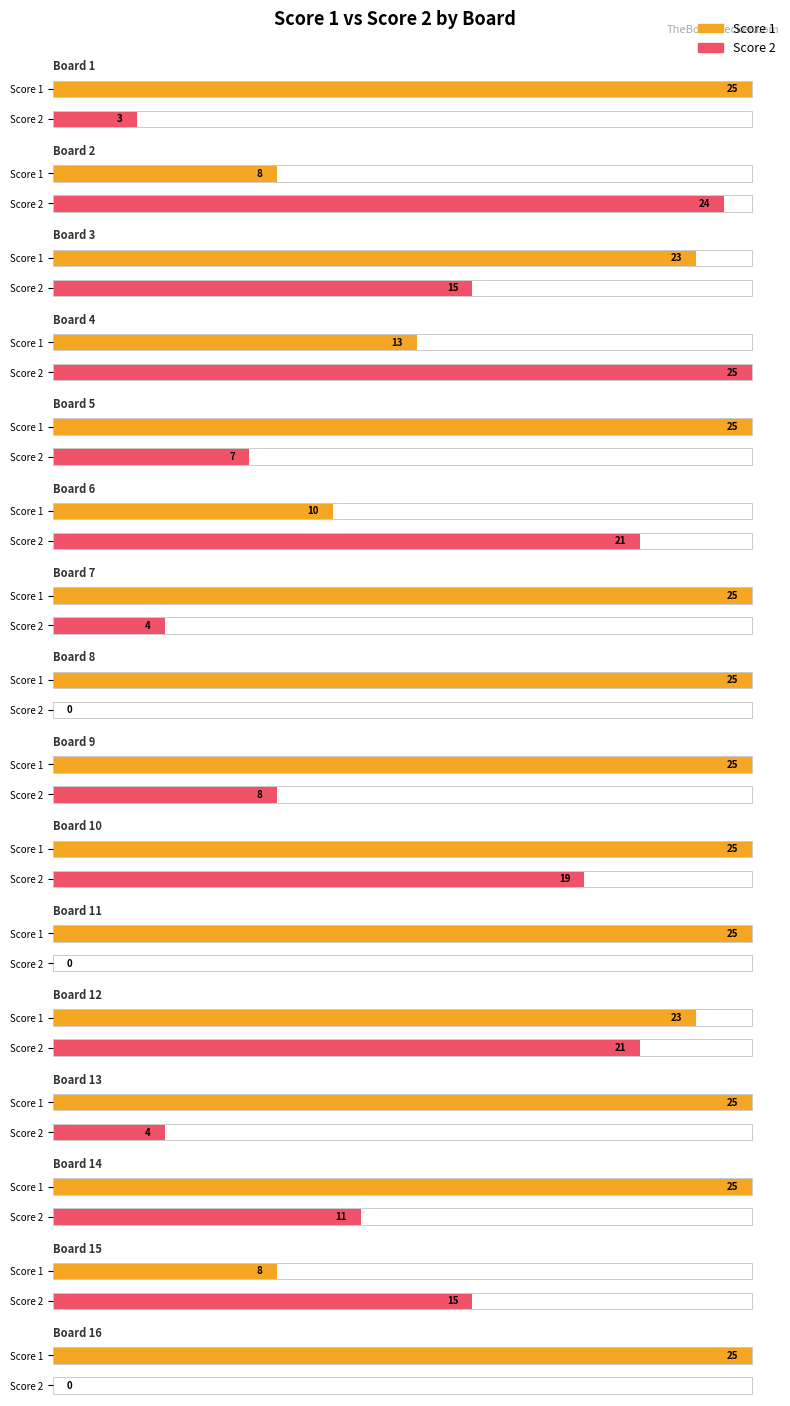

What is the average value of the Score 1 series?

21